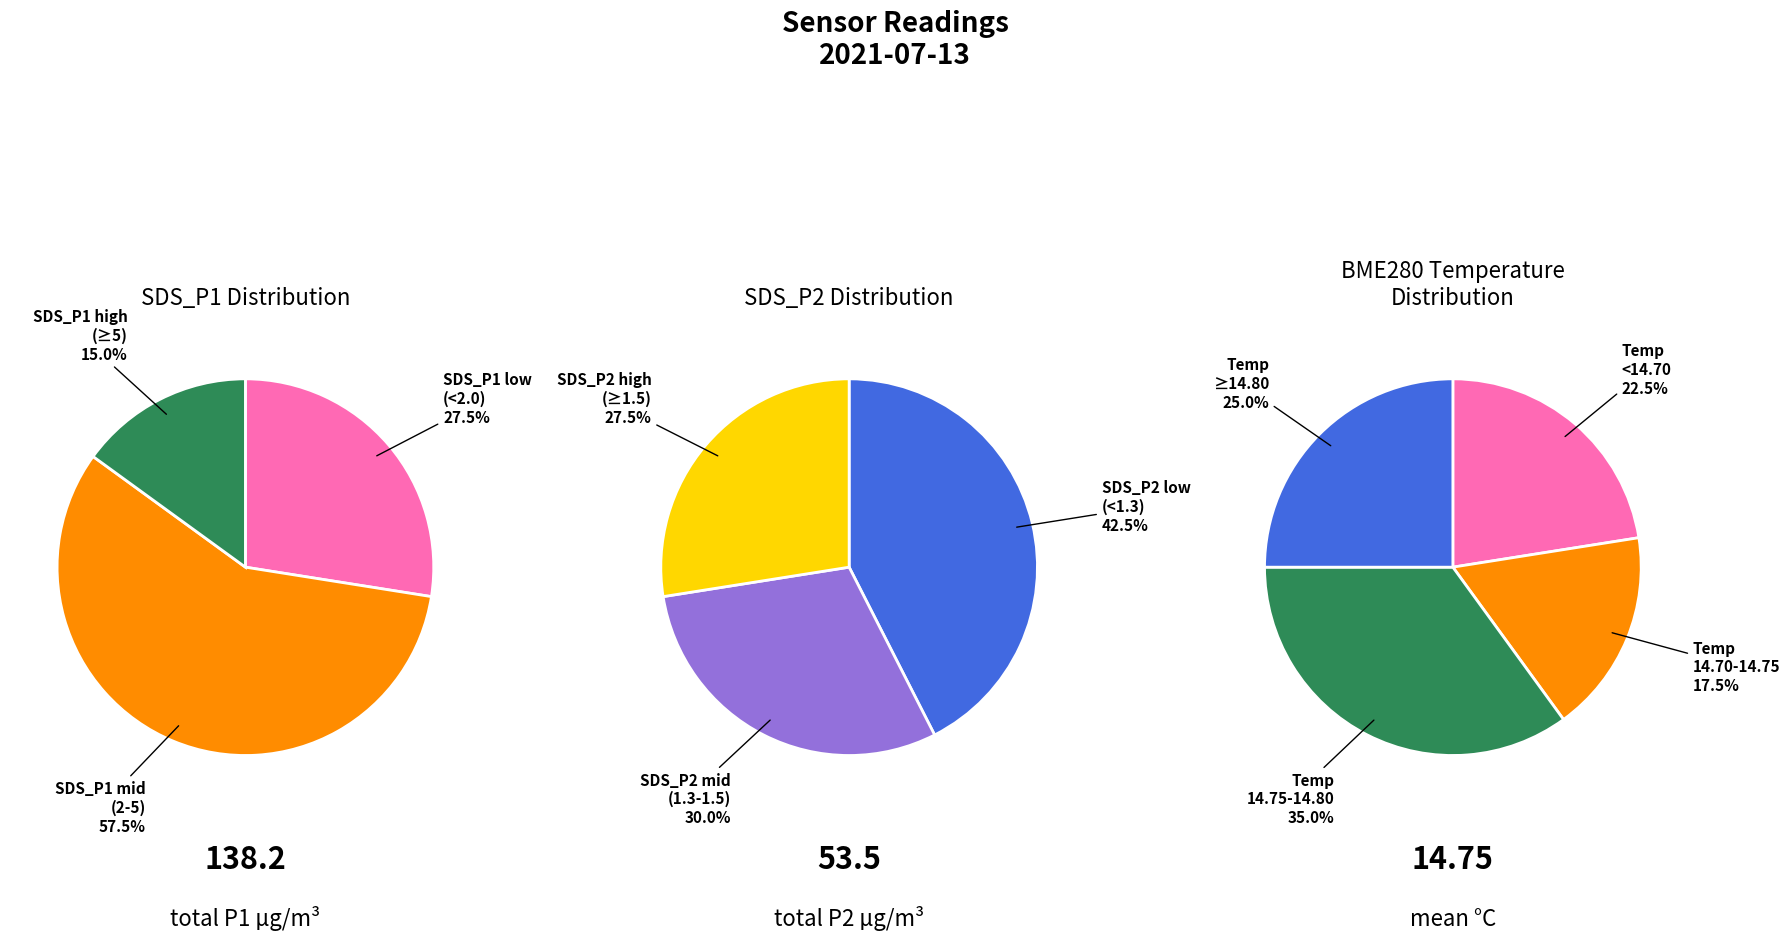

The 3 slice represents 17% of the pie. True or false?

False